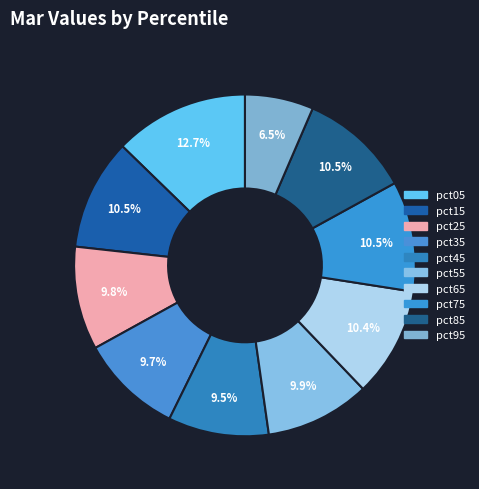

True or false: pct45 accounts for 1% of the total.

False